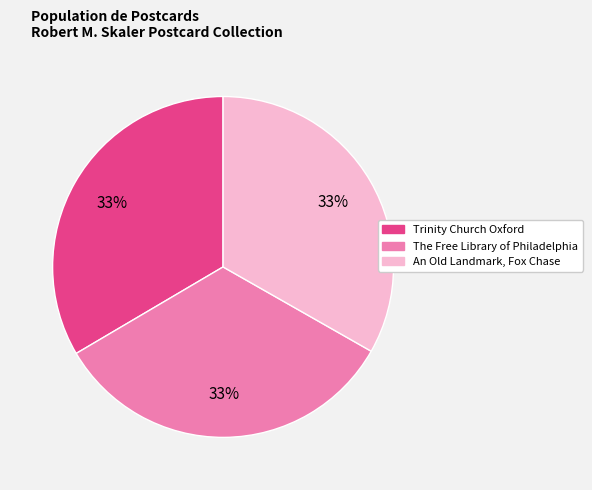

To the nearest percent, what portion does An Old Landmark, Fox Chase represent?

33%